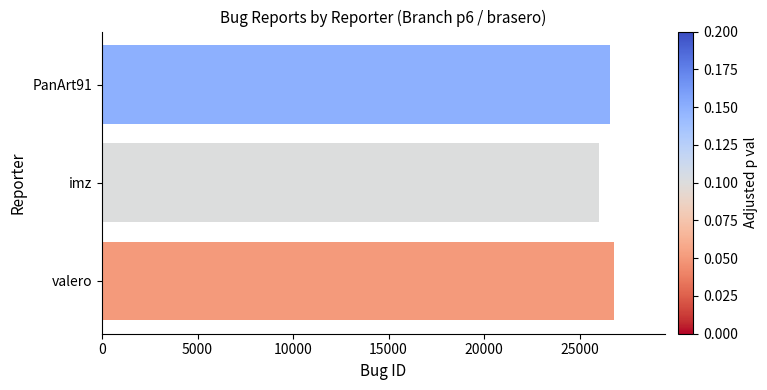

Count the values in the range 26019 to 26780.

3